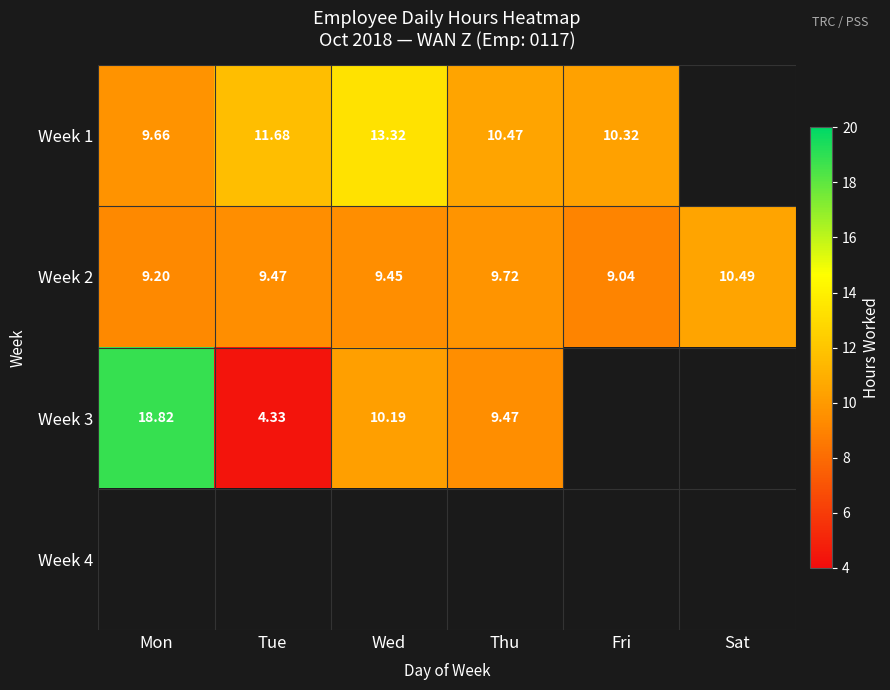

Rank the categories by Week 2 value from lowest to highest.

Fri, Mon, Wed, Tue, Thu, Sat